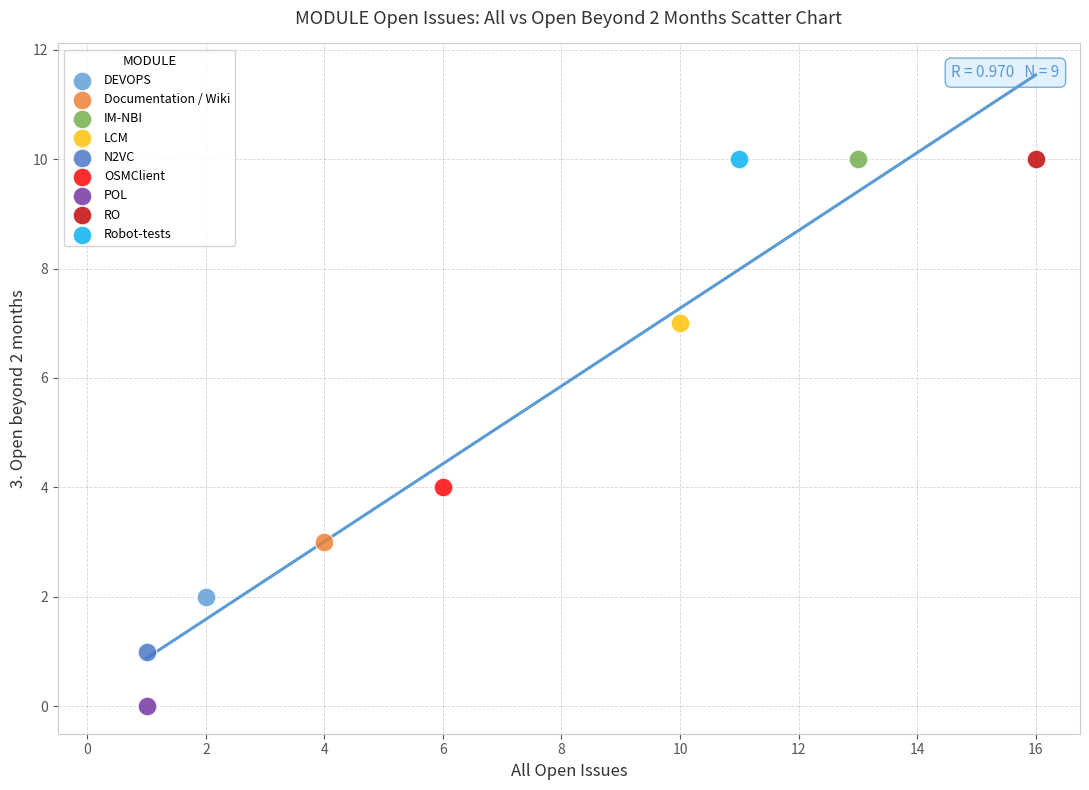

What are all the series names shown in the legend?

DEVOPS, Documentation / Wiki, IM-NBI, LCM, N2VC, OSMClient, POL, RO, Robot-tests